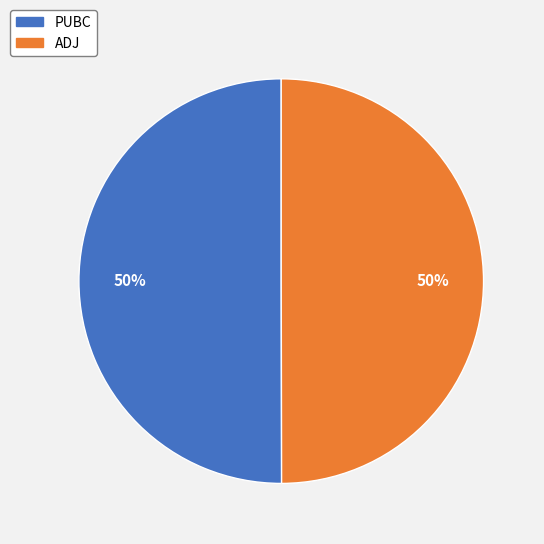

Is the sum of PUBC and ADJ greater than half?

Yes